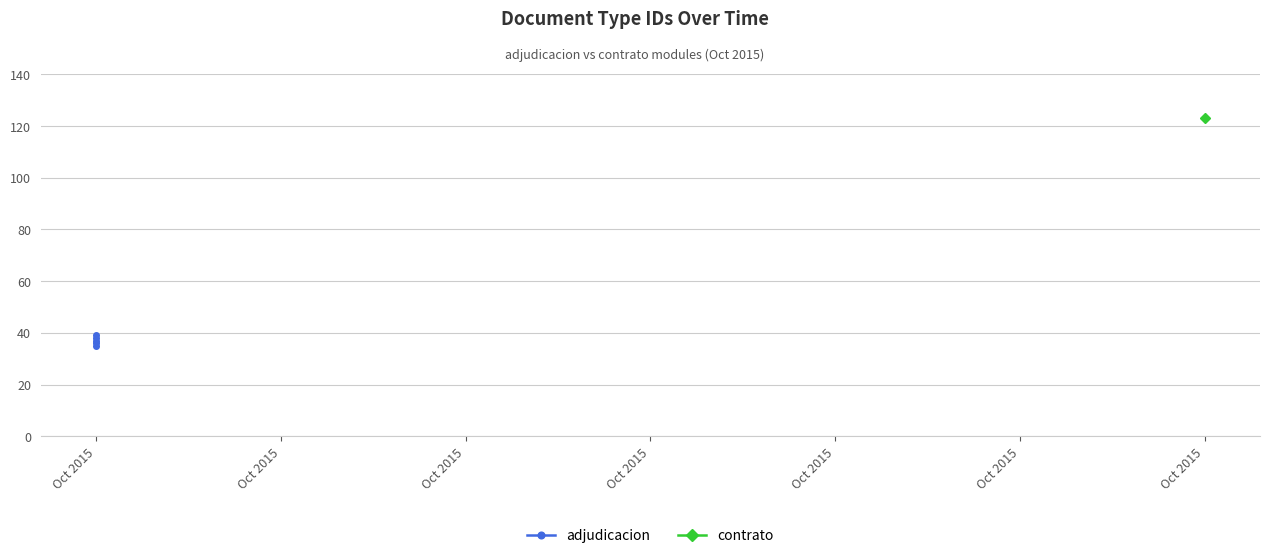

Where is the data nearest to the value 37?

Oct 2015